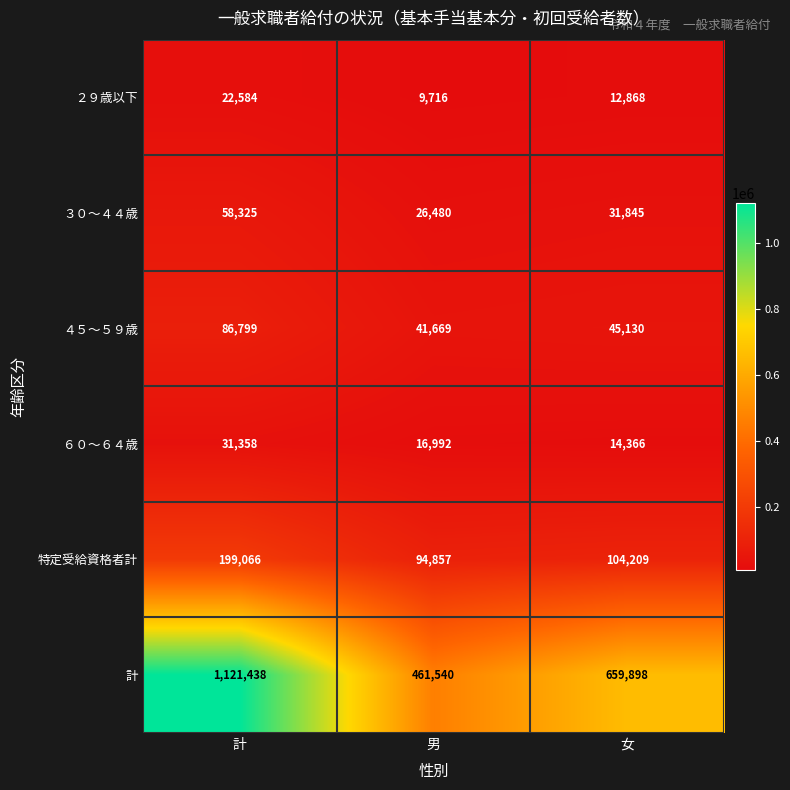

Reading left to right, extract all data points from this chart.

２９歳以下: 22584	9716	12868
３０～４４歳: 58325	26480	31845
４５～５９歳: 86799	41669	45130
６０～６４歳: 31358	16992	14366
特定受給資格者計: 199066	94857	104209
計: 1121438	461540	659898